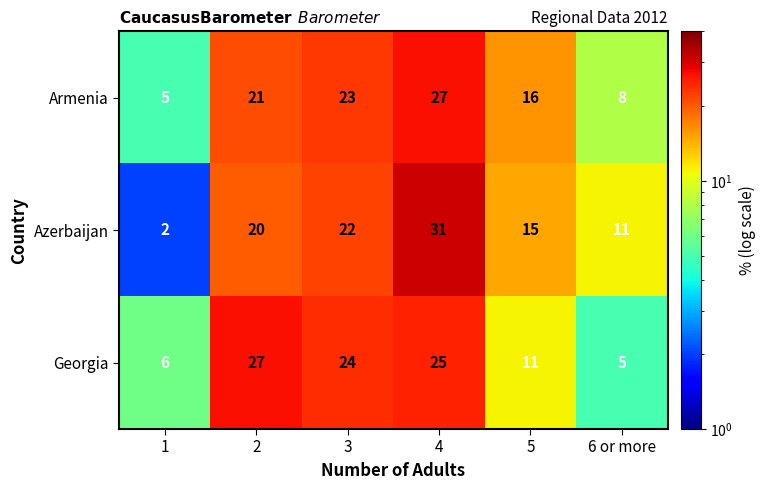

Is the value of Georgia at 4 greater than the value of Armenia at 5?

Yes